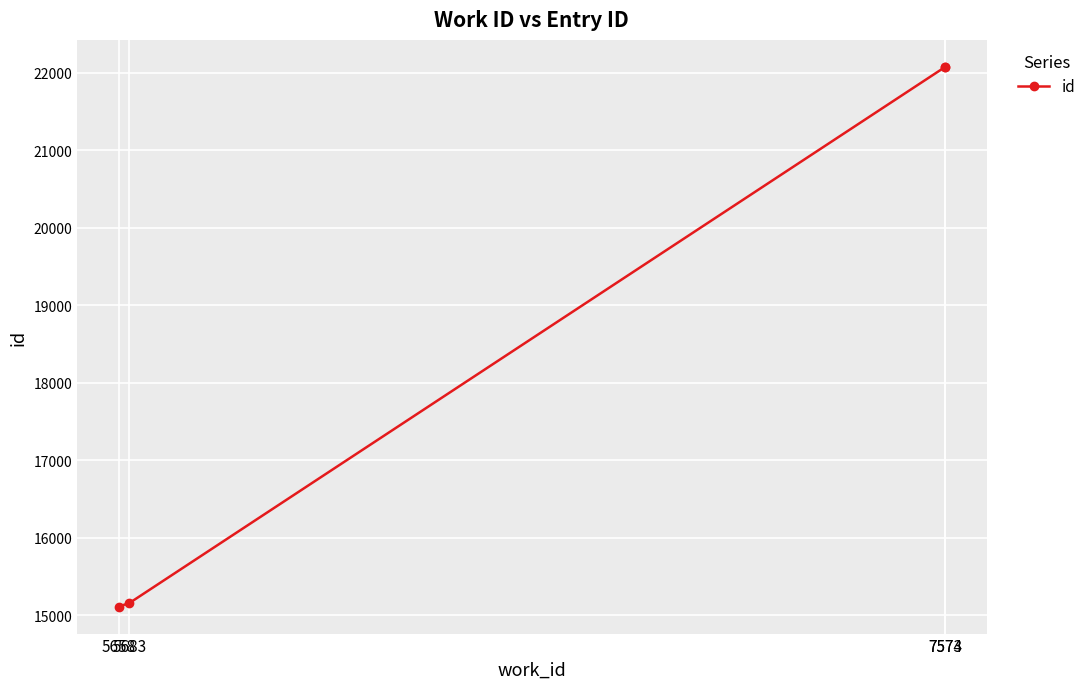

What is the sum of the values at 7574 and 5658?

37187